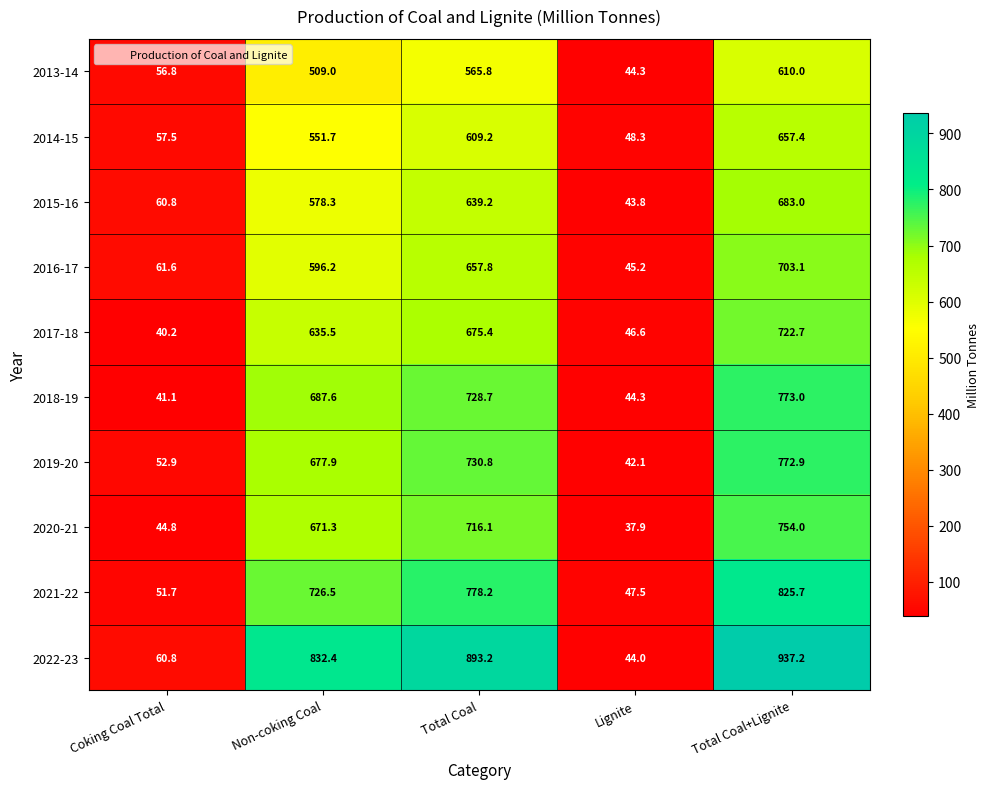

What is the sum of the 2018-19 values at Coking Coal Total and Lignite?

85.4